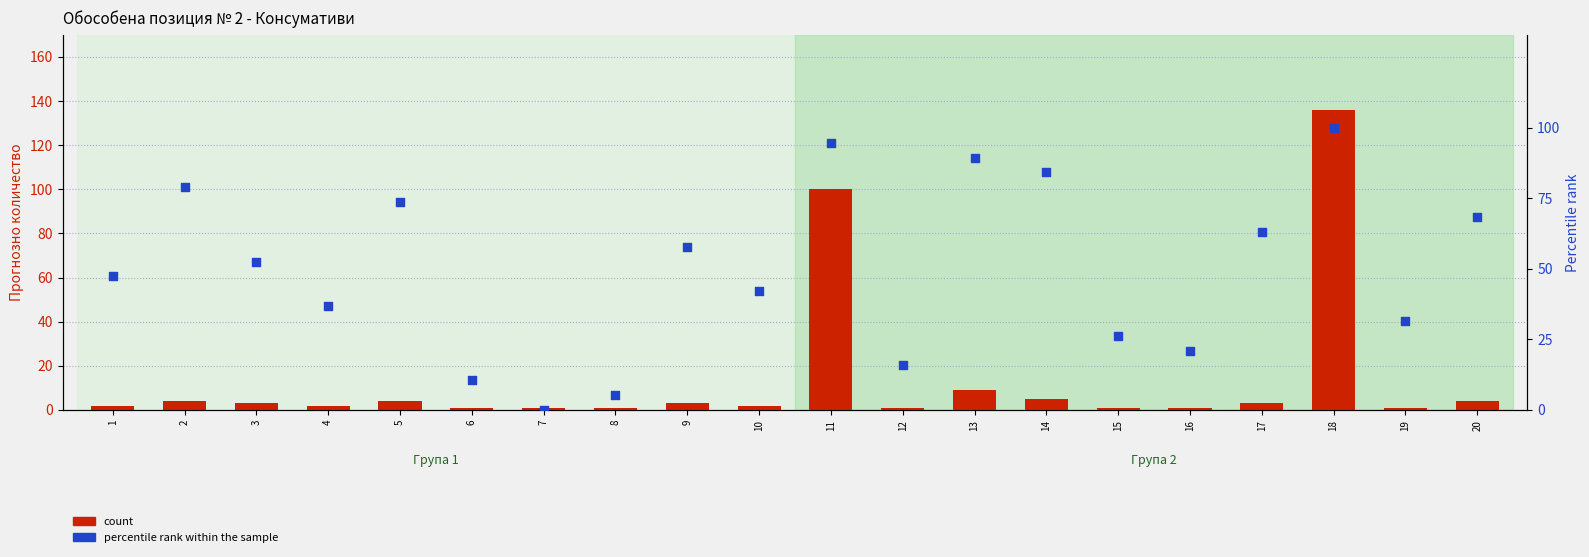

At which category is the sum across all series the highest?

18